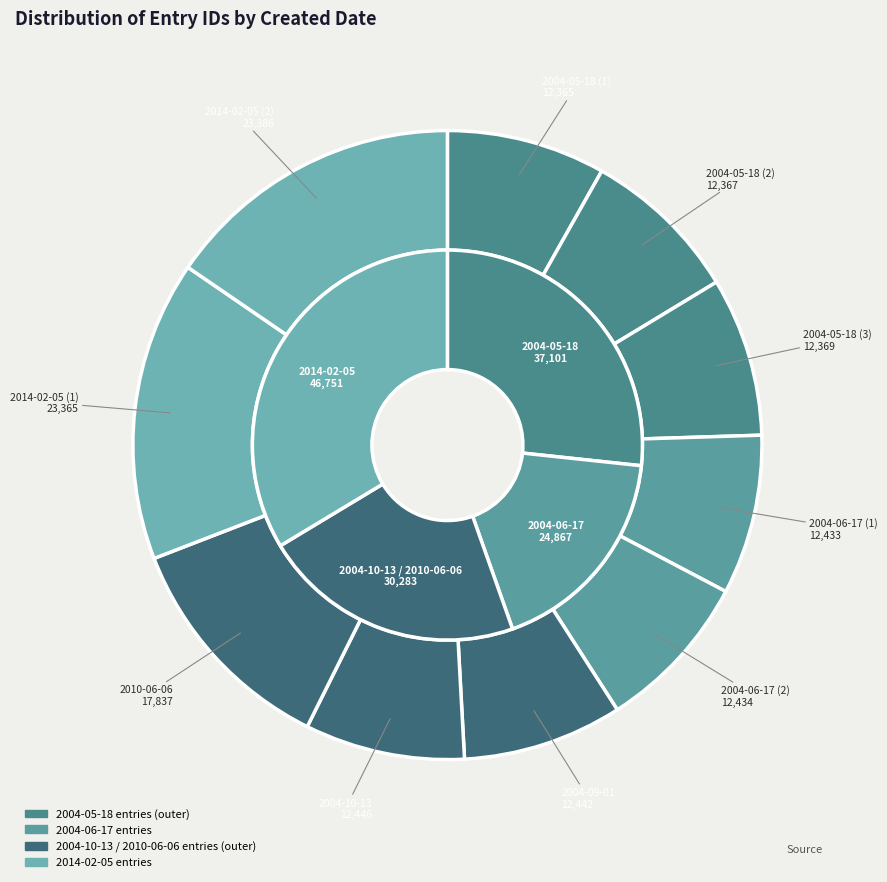

How much of the chart is everything except 2004-10-13?

91.8%